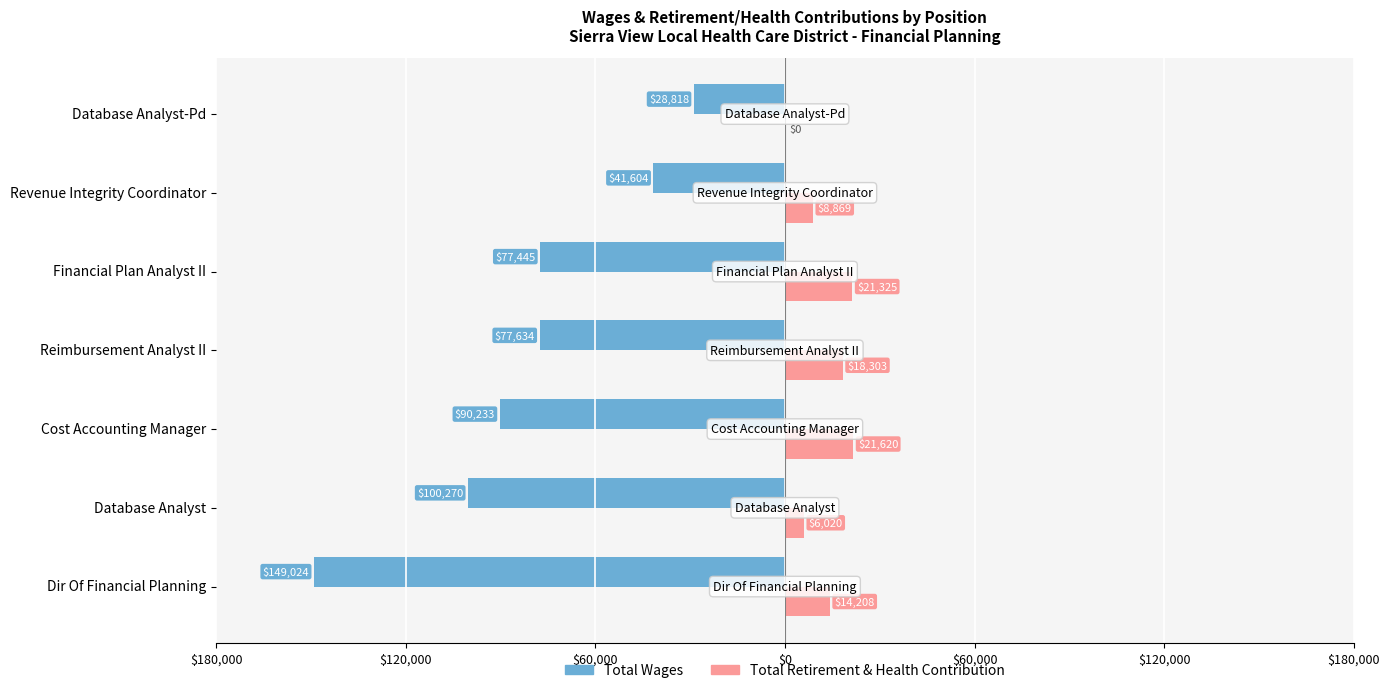

Reading left to right, transcribe all the data shown in this chart.

Total Wages: -149024	-100270	-90233	-77634	-77445	-41604	-28818
Total Retirement & Health Contribution: 14208	6020	21620	18303	21325	8869	0